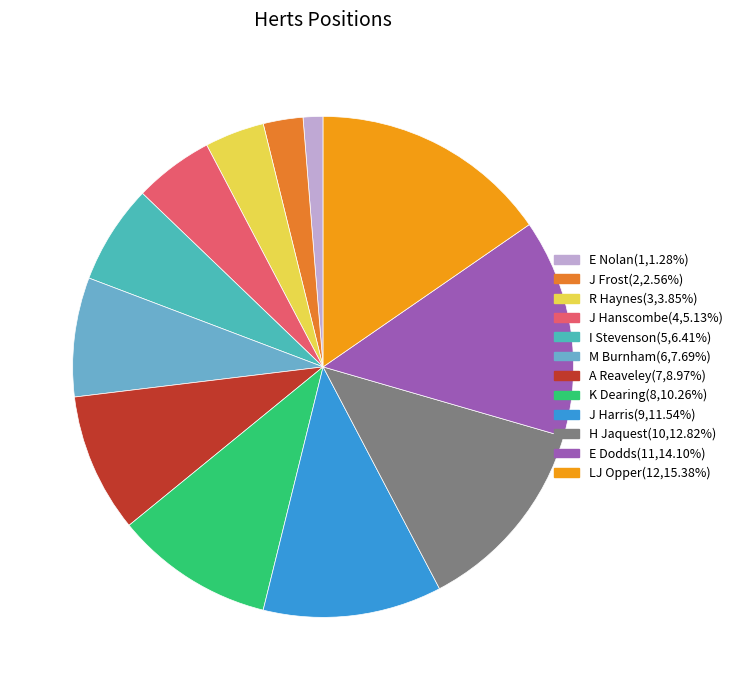

Combined, do J Harris and K Dearing account for over 50%?

No